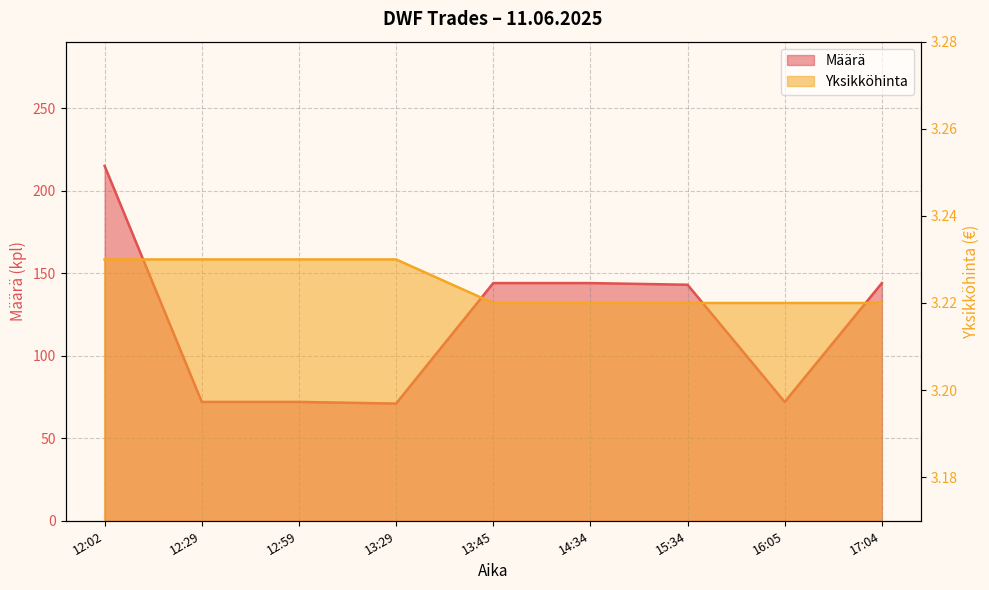

List the labels in order of Yksikköhinta value, smallest first.

13:45, 14:34, 15:34, 16:05, 17:04, 12:02, 12:29, 12:59, 13:29